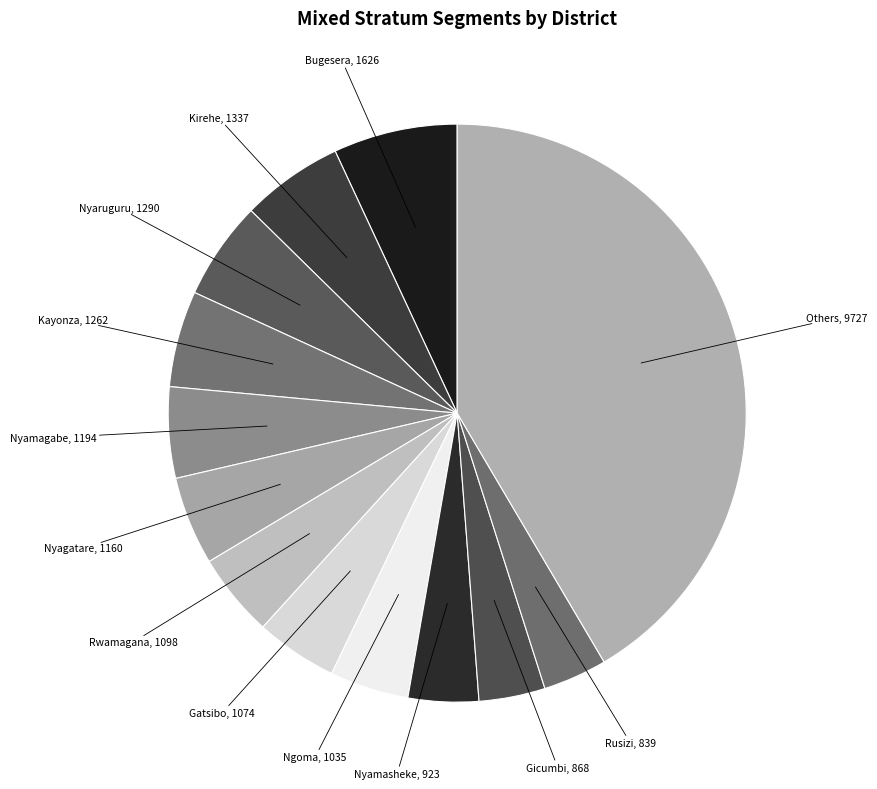

How many segments does this pie chart have?

13